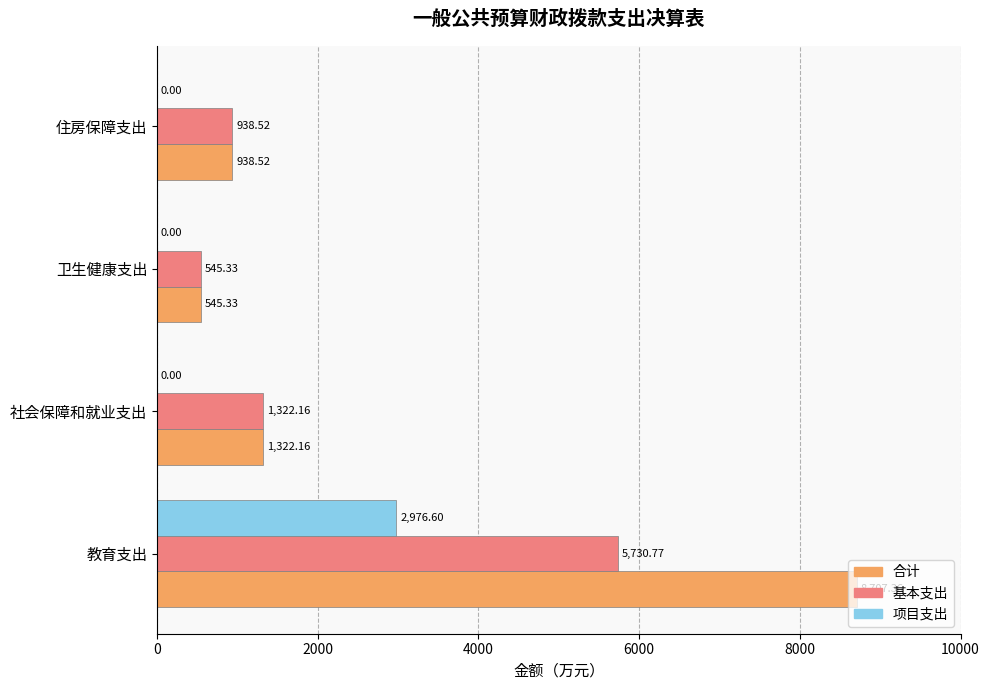

What is the sum of all 项目支出 values?

2976.6